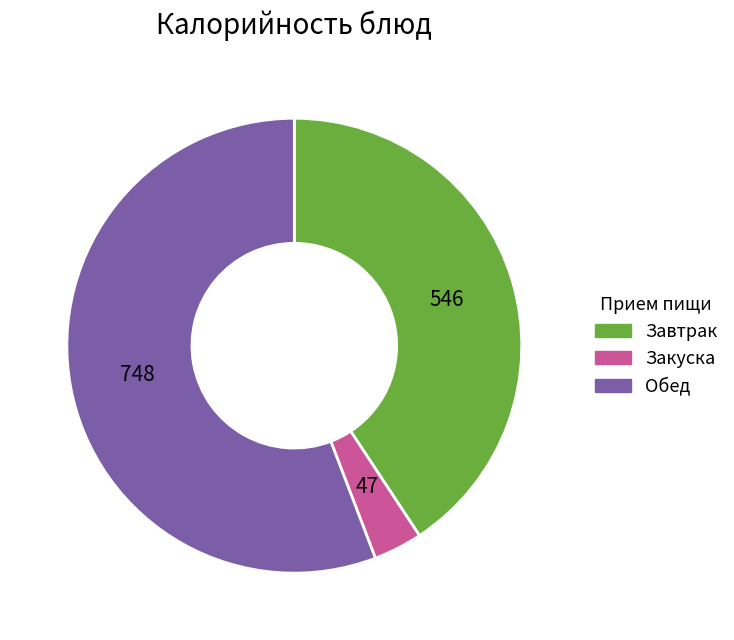

Does any single category account for the majority?

Yes